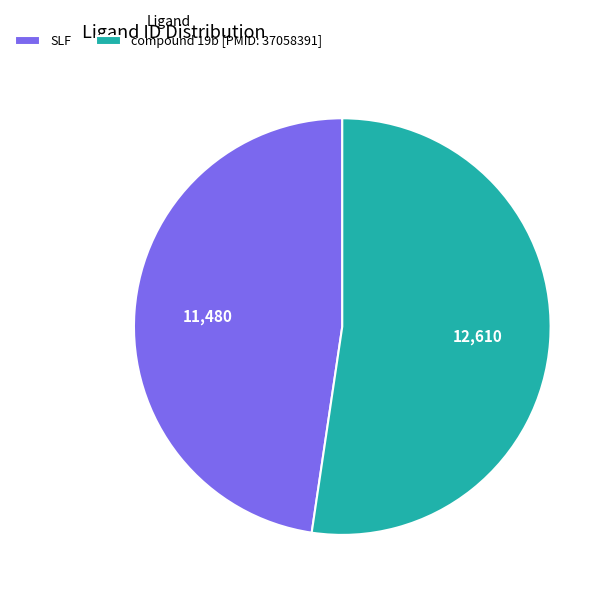

Rank the categories by value from lowest to highest.

SLF, compound 19b [PMID: 37058391]